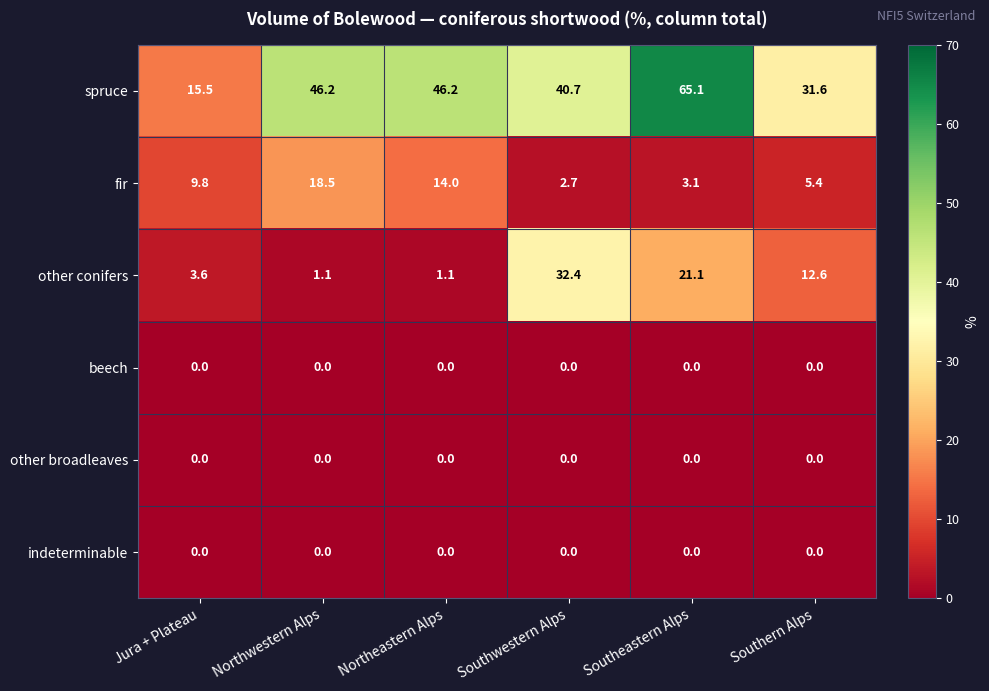

At how many categories does at least one series exceed 30?

5